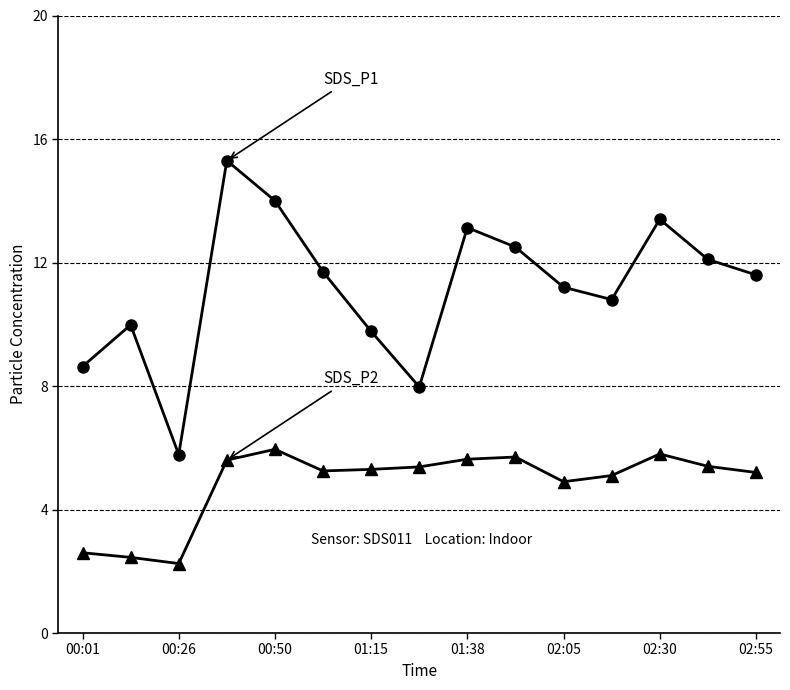

What is the greatest value displayed?

15.3